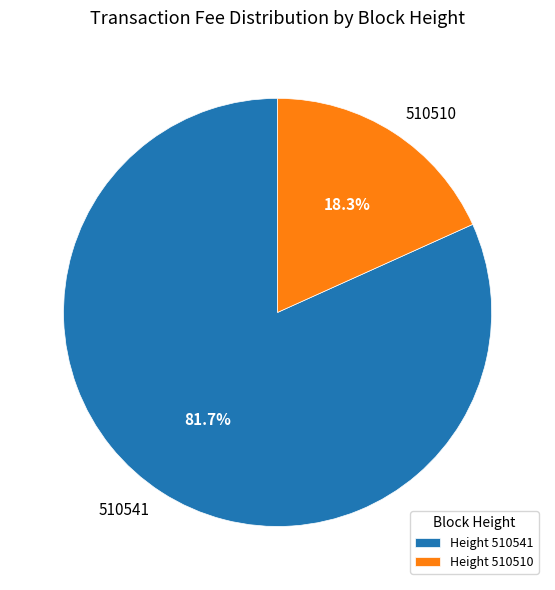

To the nearest percent, what is the difference between the 510510 and 510541 slice percentages?

63%